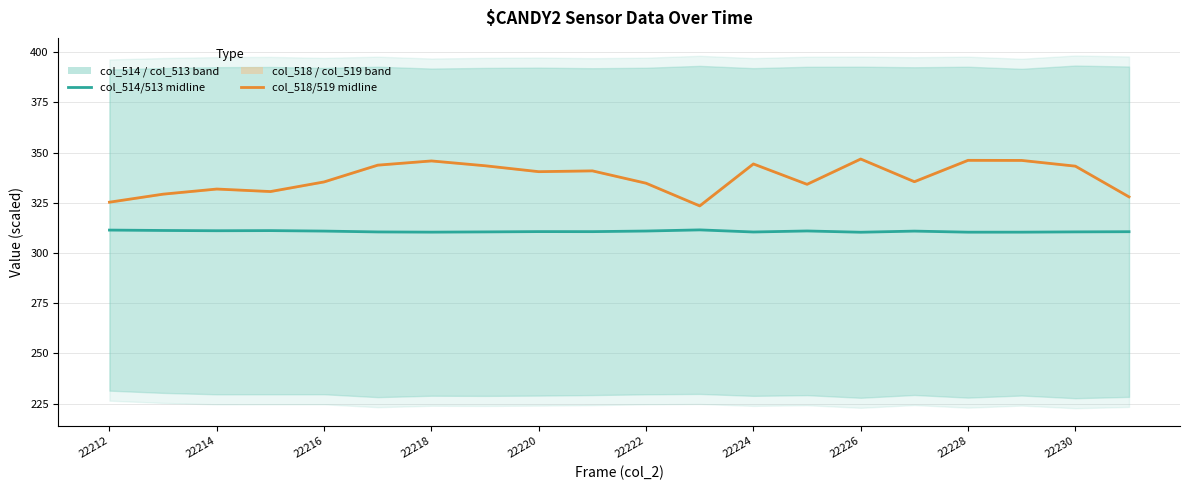

What is the value of the col_514/col_513 midline point at the 5th from the left?

310.9